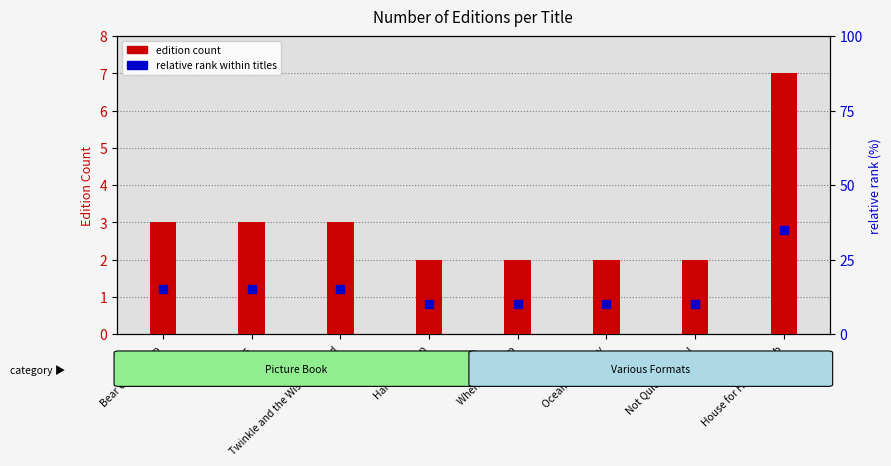

At which category is the sum across all series the highest?

House for Hermit Crab